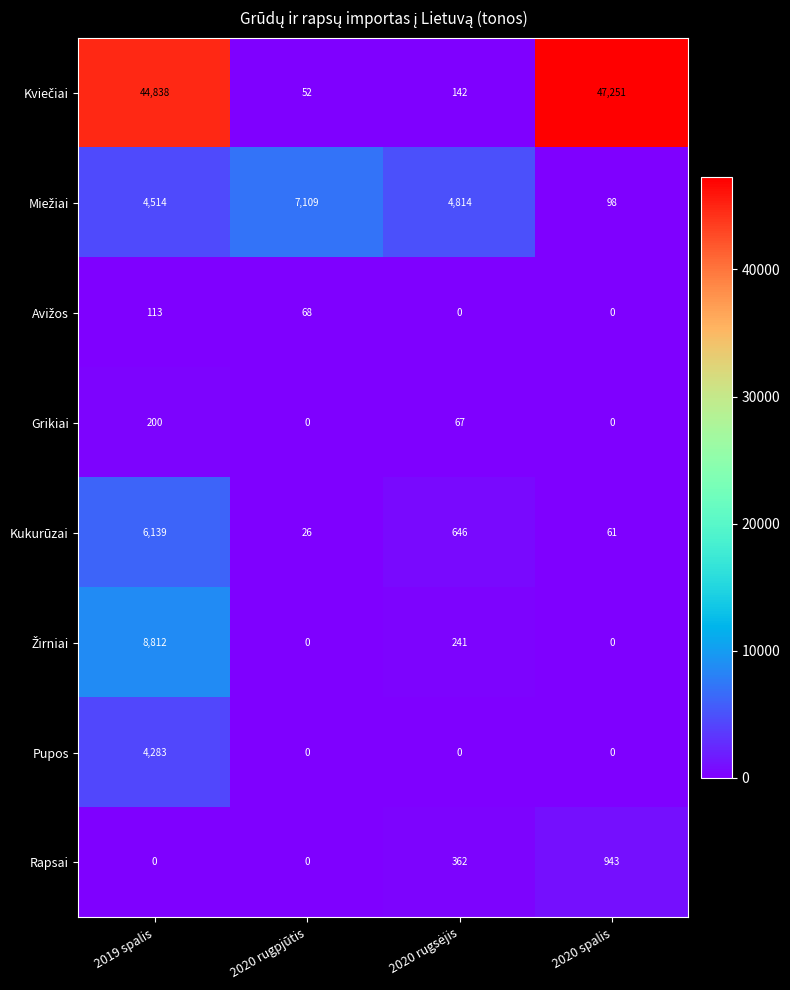

What is the difference between the maximum and second lowest values in the Grikiai series?

200